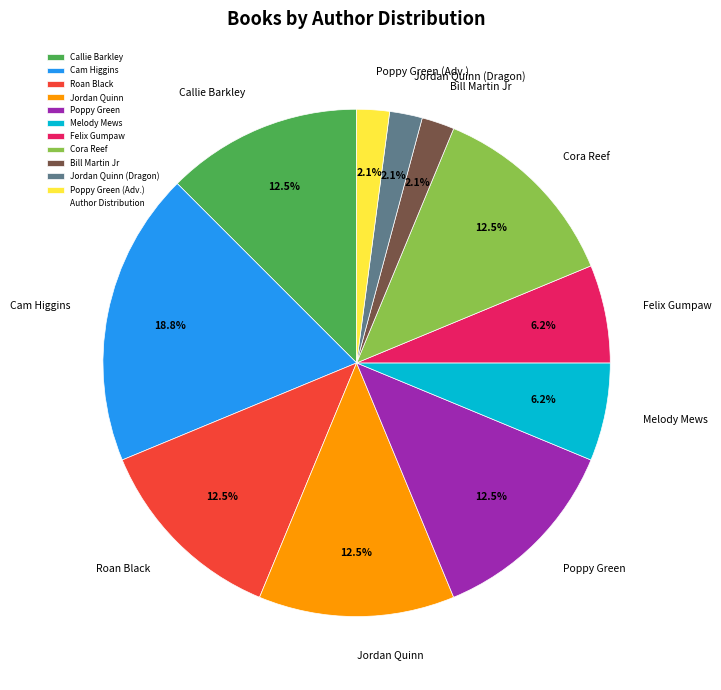

Between Bill Martin Jr and Cora Reef, which is larger?

Cora Reef